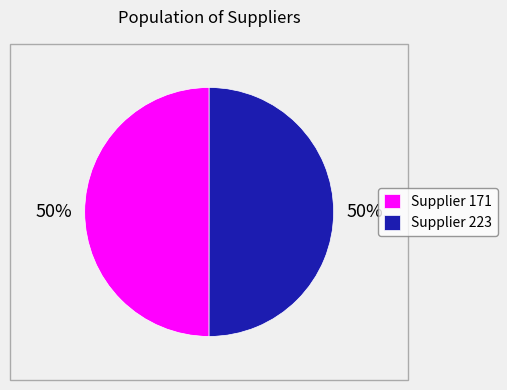

Approximately how many times larger is the value at Supplier 171 compared to Supplier 223?

1.0